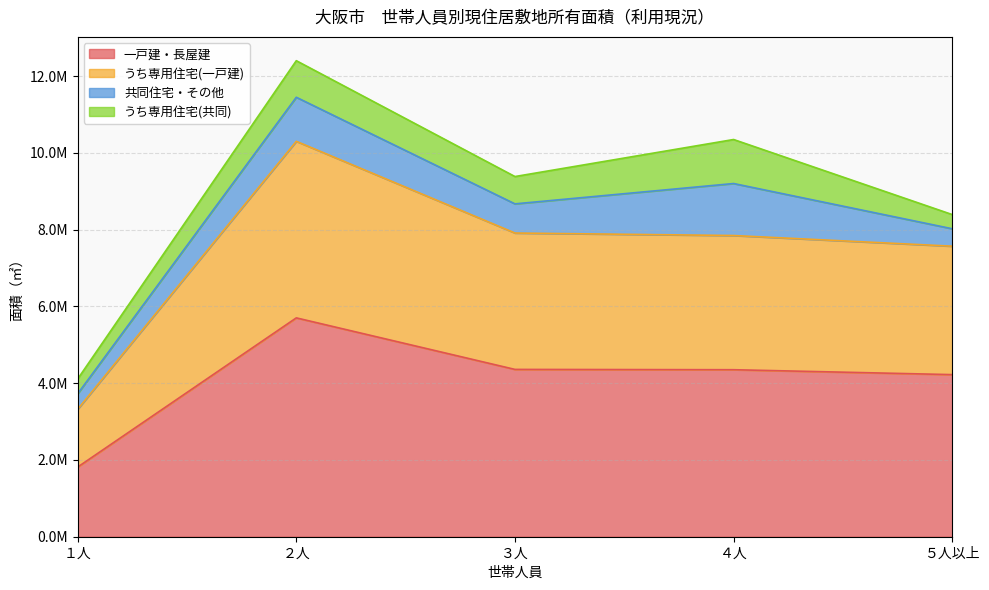

What are all the series names shown in the legend?

一戸建・長屋建, うち専用住宅(一戸建), 共同住宅・その他, うち専用住宅(共同)